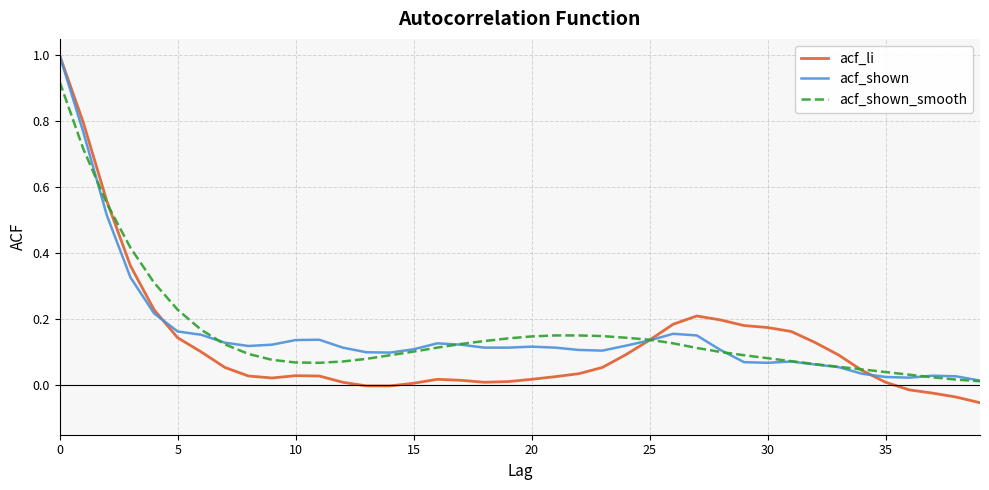

Which series has the widest spread of values?

acf_li